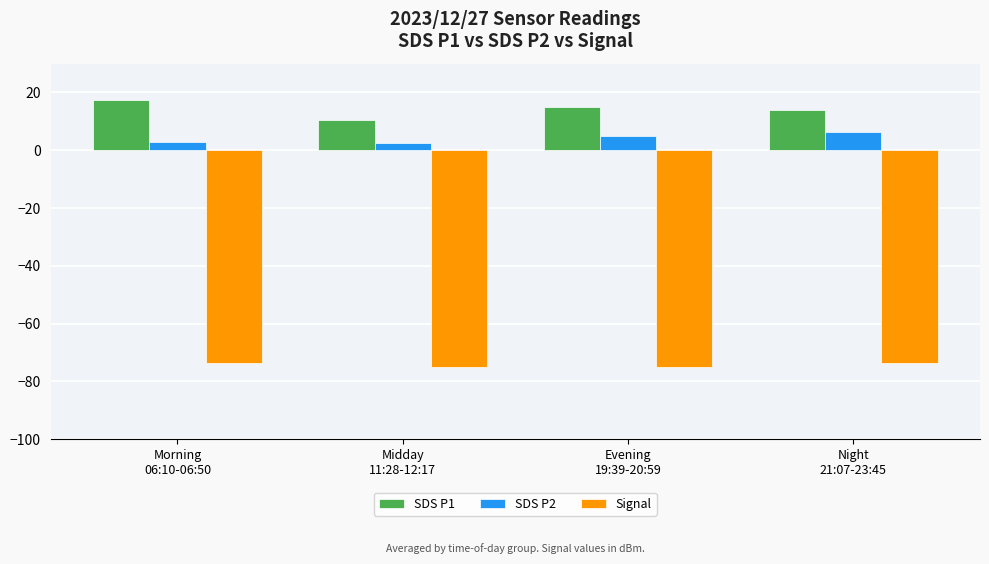

Does the chart contain stacked bars?

No